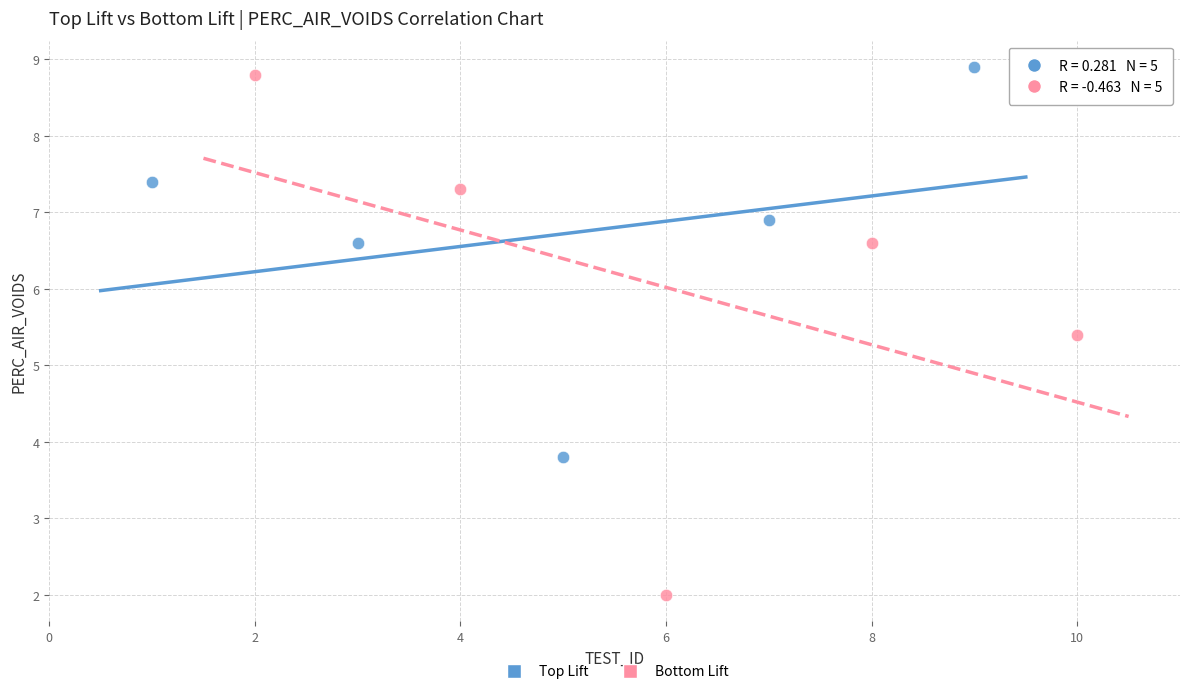

Which series has the widest spread of Y values?

Bottom Lift